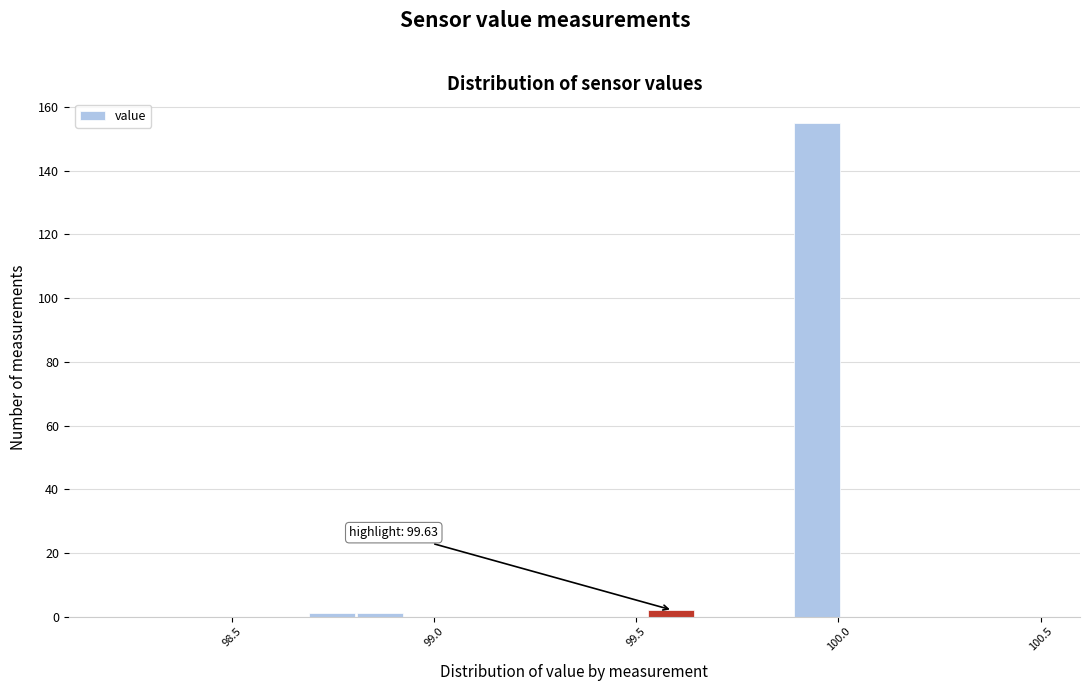

Read against the x-axis, roughly where is the centre of the tallest bar?

99.95